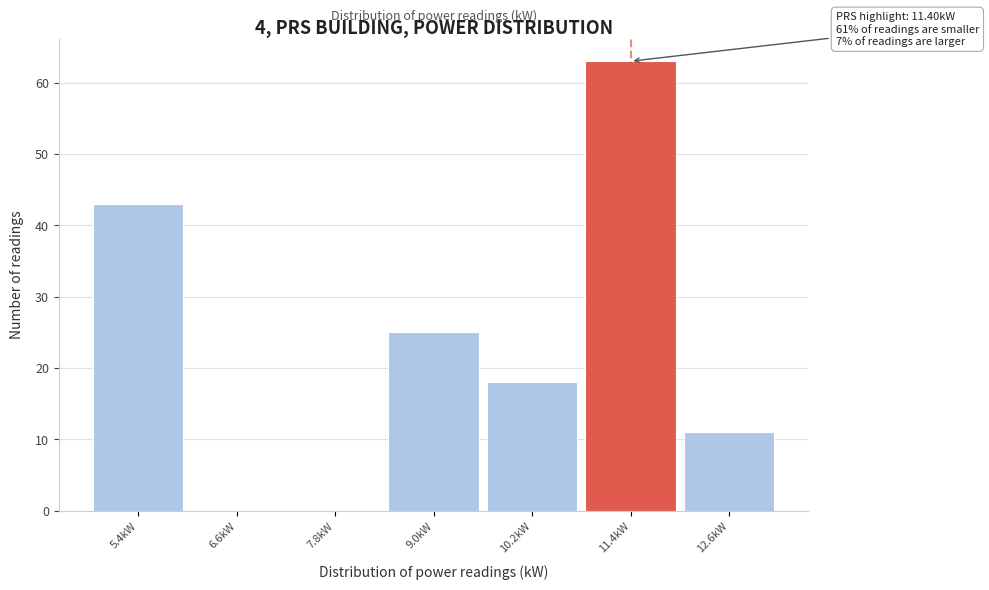

Over which range of the x-axis is the bar tallest?

10.8 to 12.0